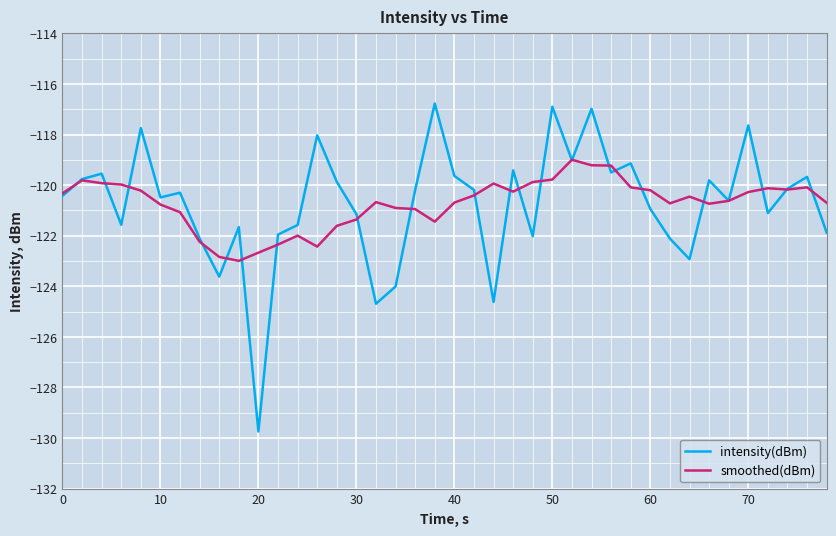

Rank the series by their maximum value, from highest to lowest.

intensity(dBm), smoothed(dBm)